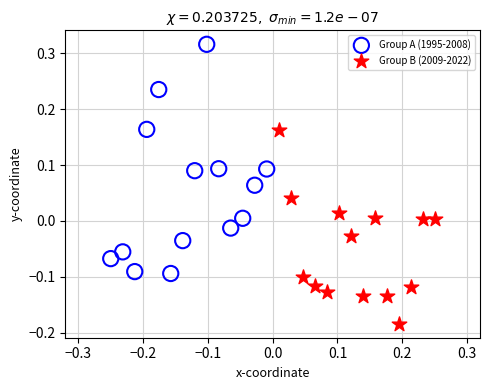

Which series contains the highest Y value?

Group A (1995-2008)